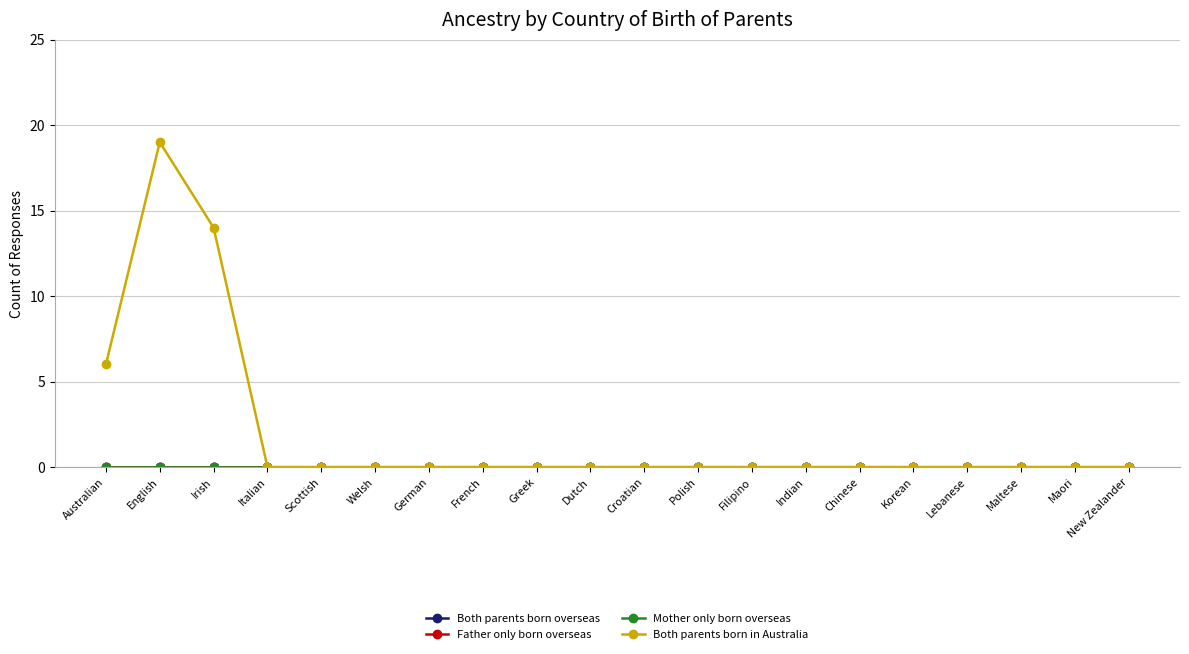

Is the value of Mother only born overseas at Lebanese greater than the value of Both parents born in Australia at Lebanese?

No